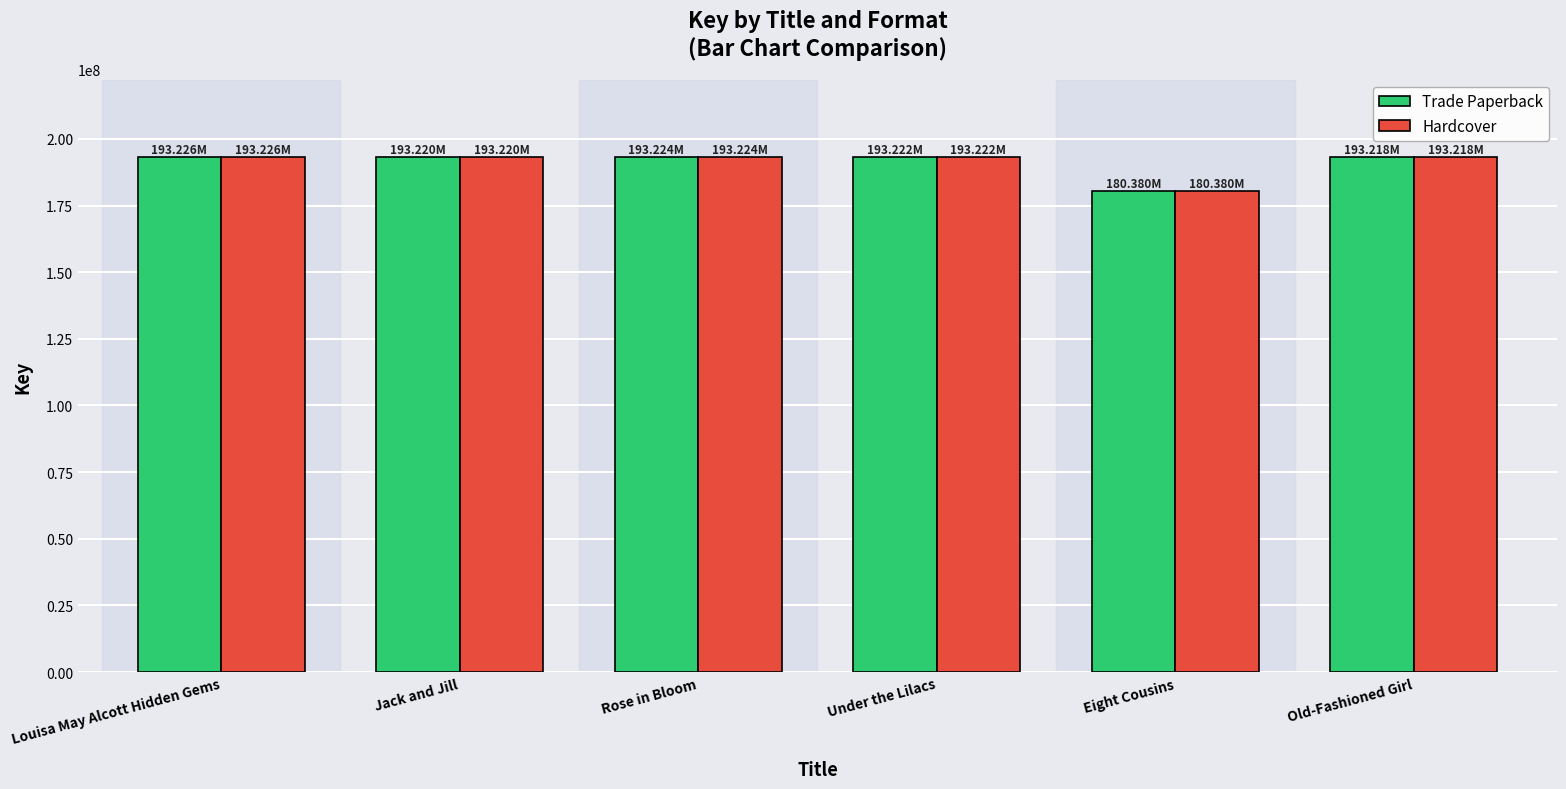

What is the value of the Hardcover bar at the 2nd from the left?

193220213